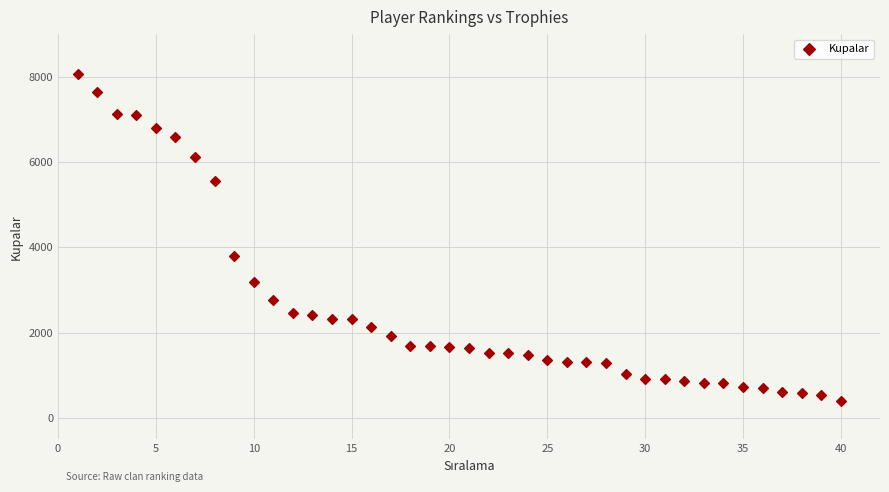

What Y value in the scatter plot is closest to 4236?

3800